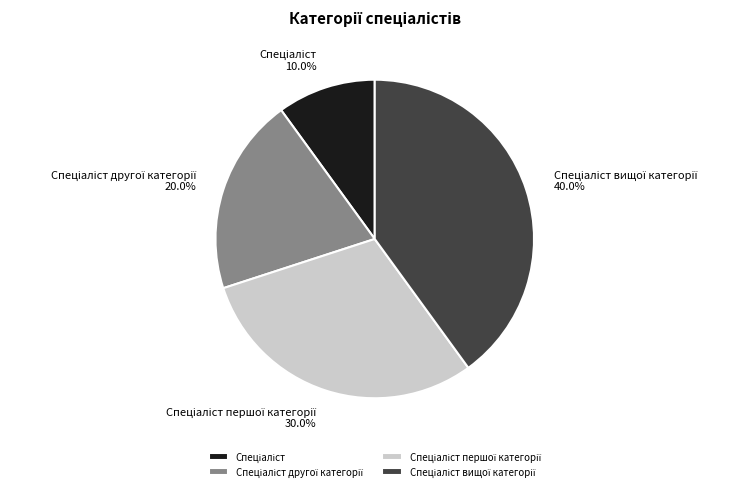

Is there a majority slice in this chart?

No